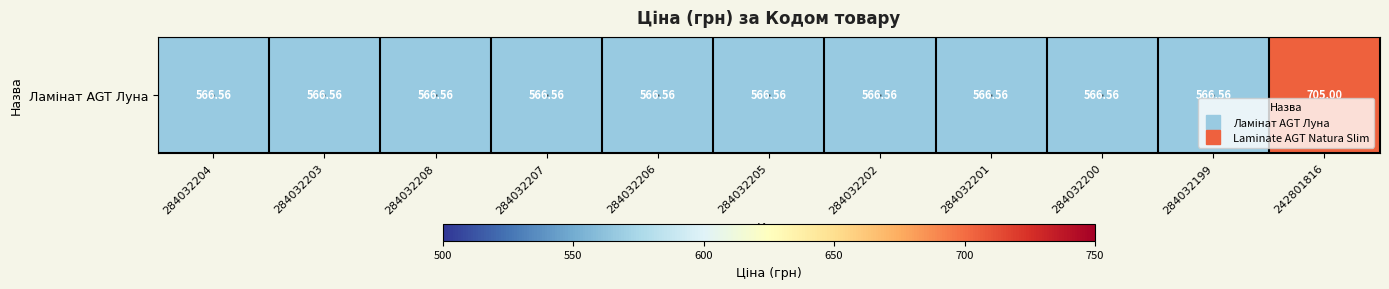

Rank the categories by value from highest to lowest.

242801816, 284032204, 284032203, 284032208, 284032207, 284032206, 284032205, 284032202, 284032201, 284032200, 284032199